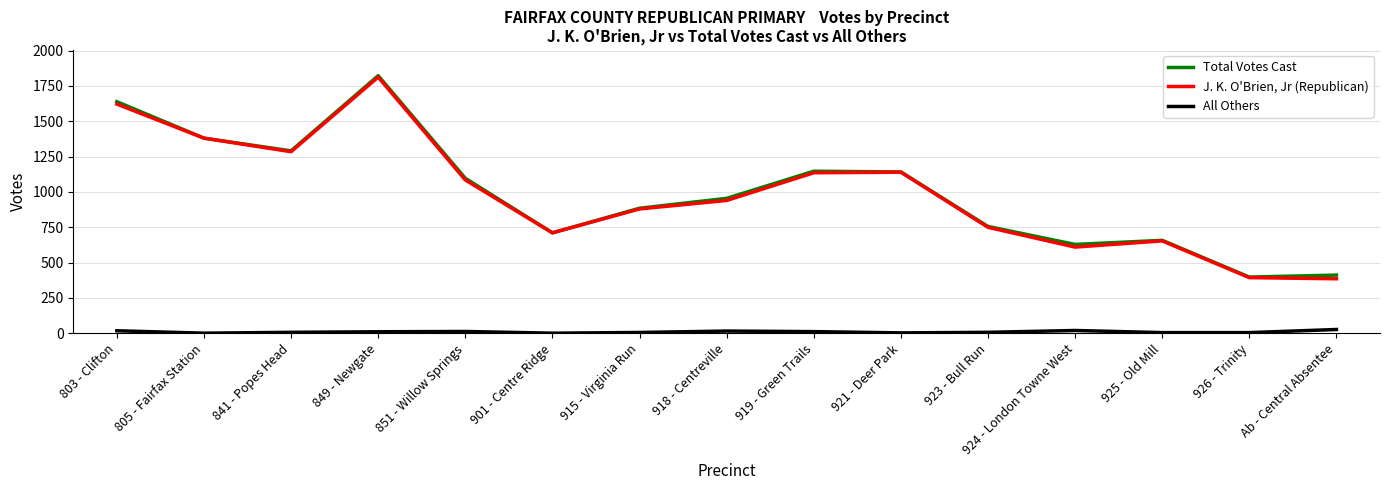

What is the greatest value displayed?

1822